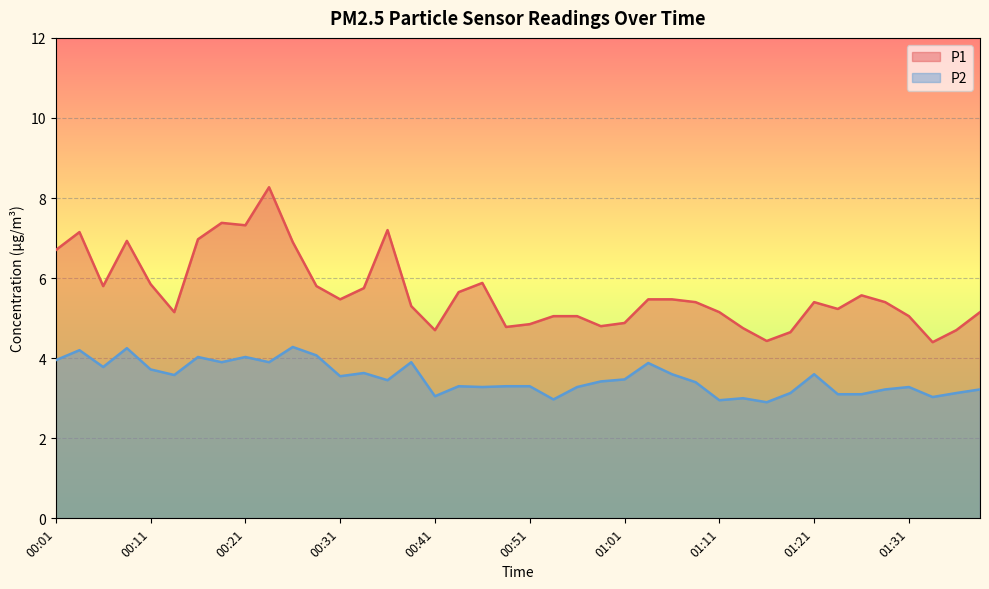

At which label does P2 reach its peak?

00:26